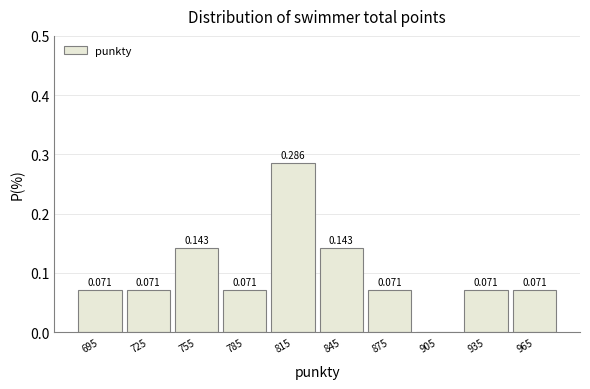

Which range on the x-axis has the tallest bar?

800 to 830